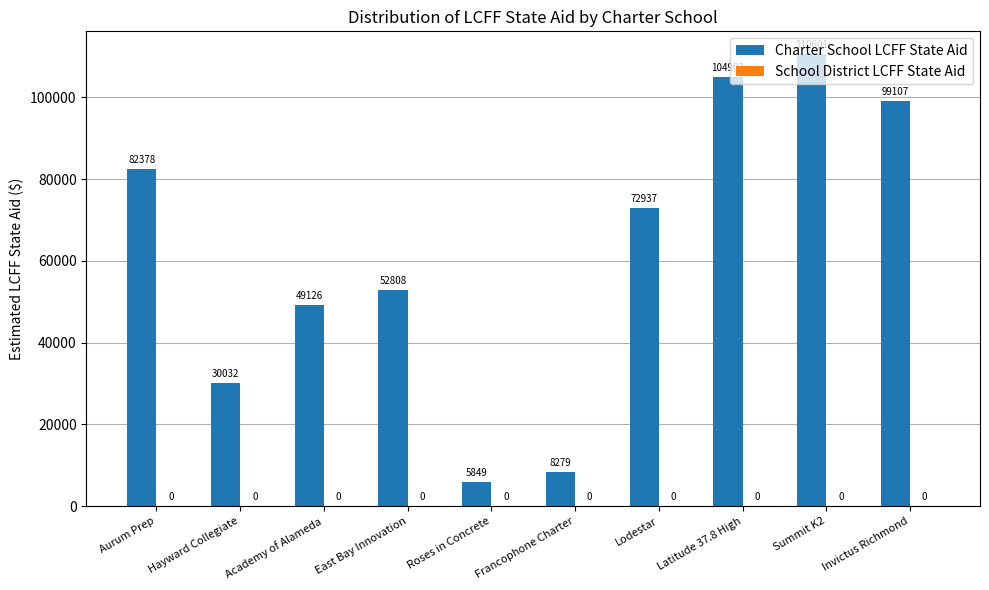

What is the ratio of the value at Aurum Prep to the value at Academy of Alameda?

1.7